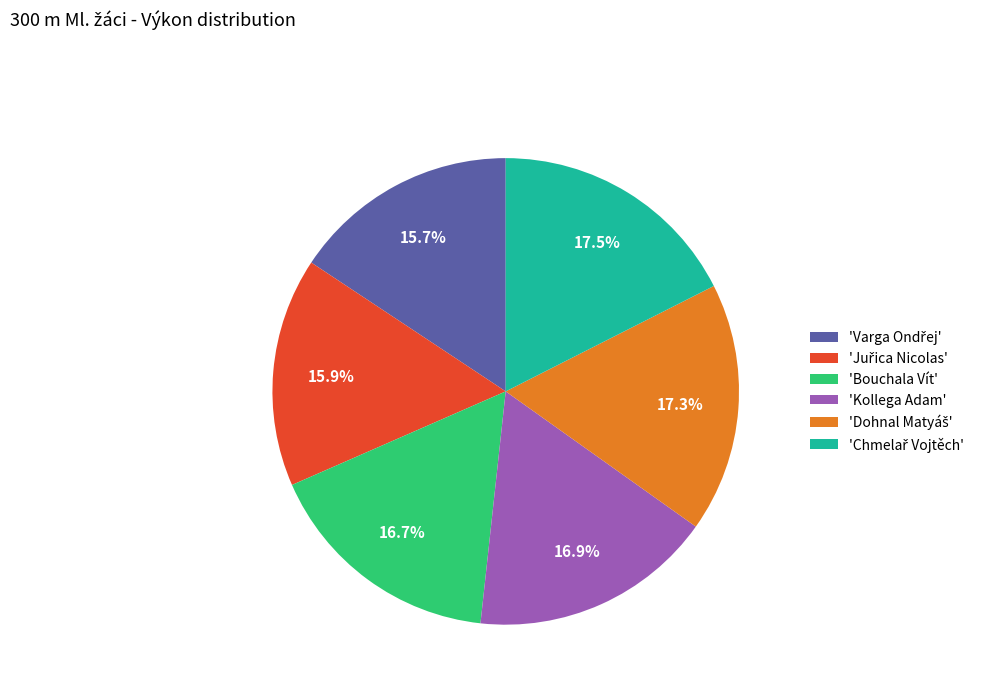

How many slices are in this pie chart?

6